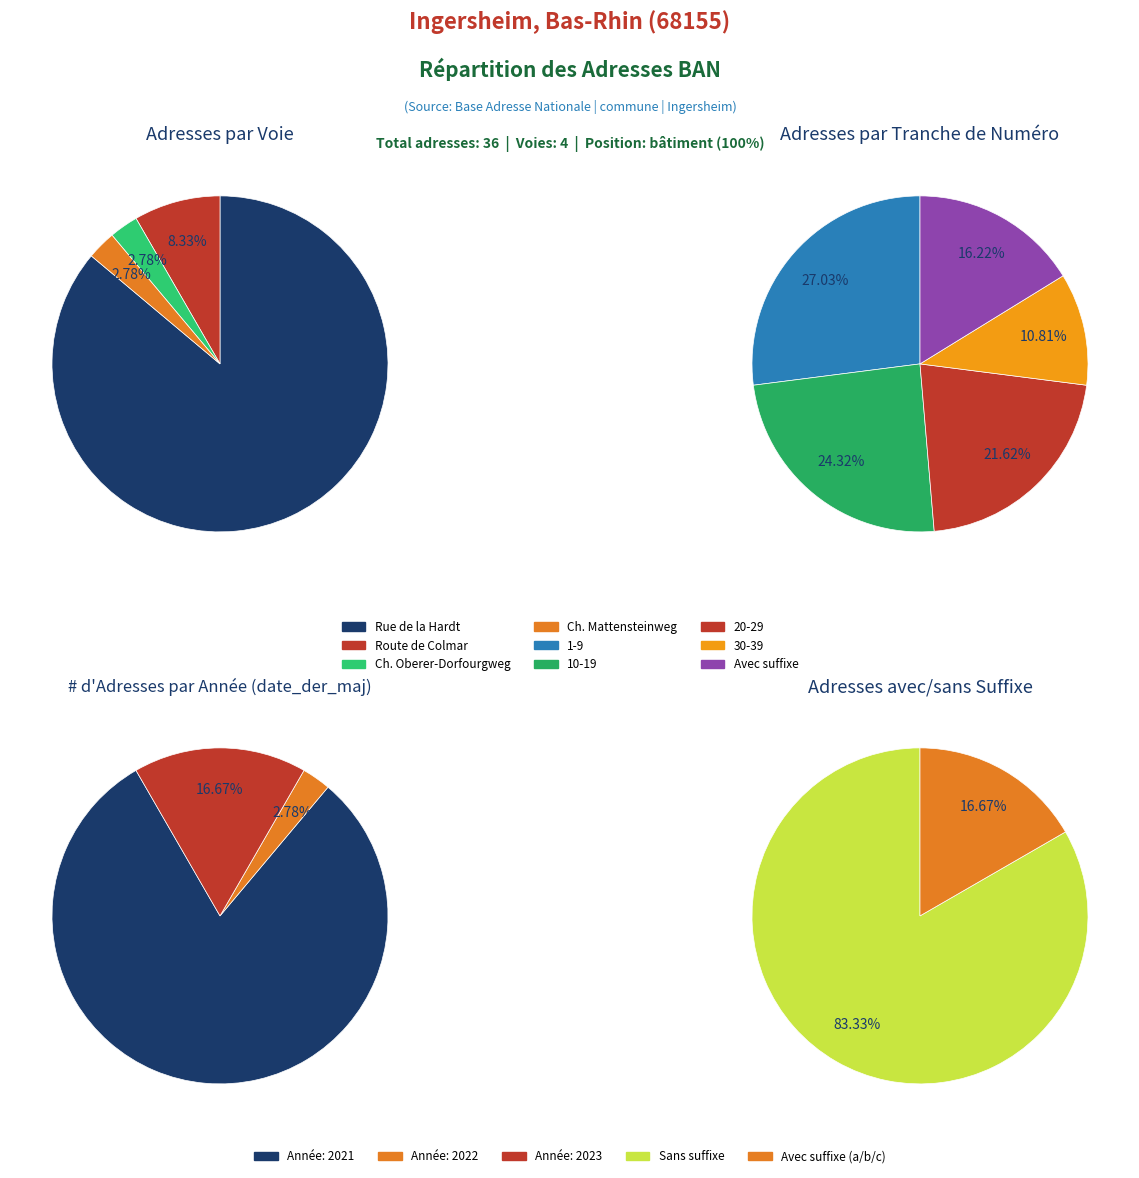

Between Chemin rural dit Oberer-Dorfourgweg and Rue de la Hardt, which is larger?

Rue de la Hardt